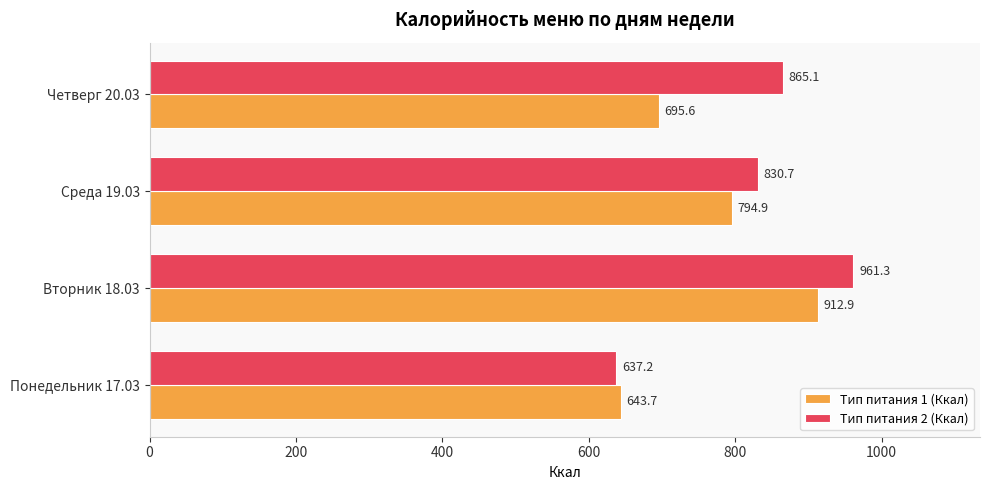

What is the spread (max minus min) of values at Понедельник 17.03?

6.5